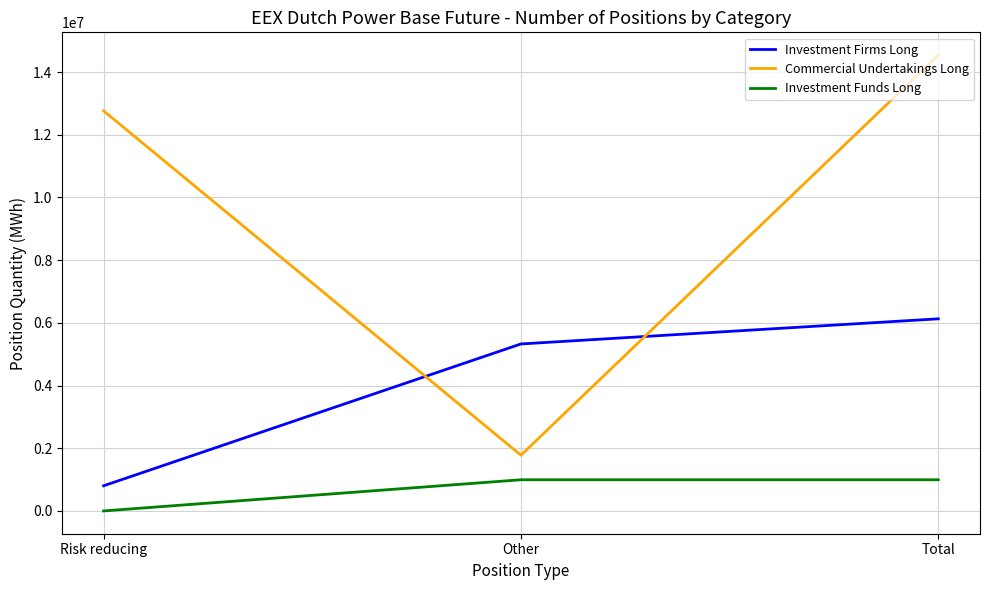

Reading right to left, extract all data points from this chart.

Investment Firms Long: 6129428	5327130	802298
Commercial Undertakings Long: 14541988	1777632	12764356
Investment Funds Long: 994316	994316	0